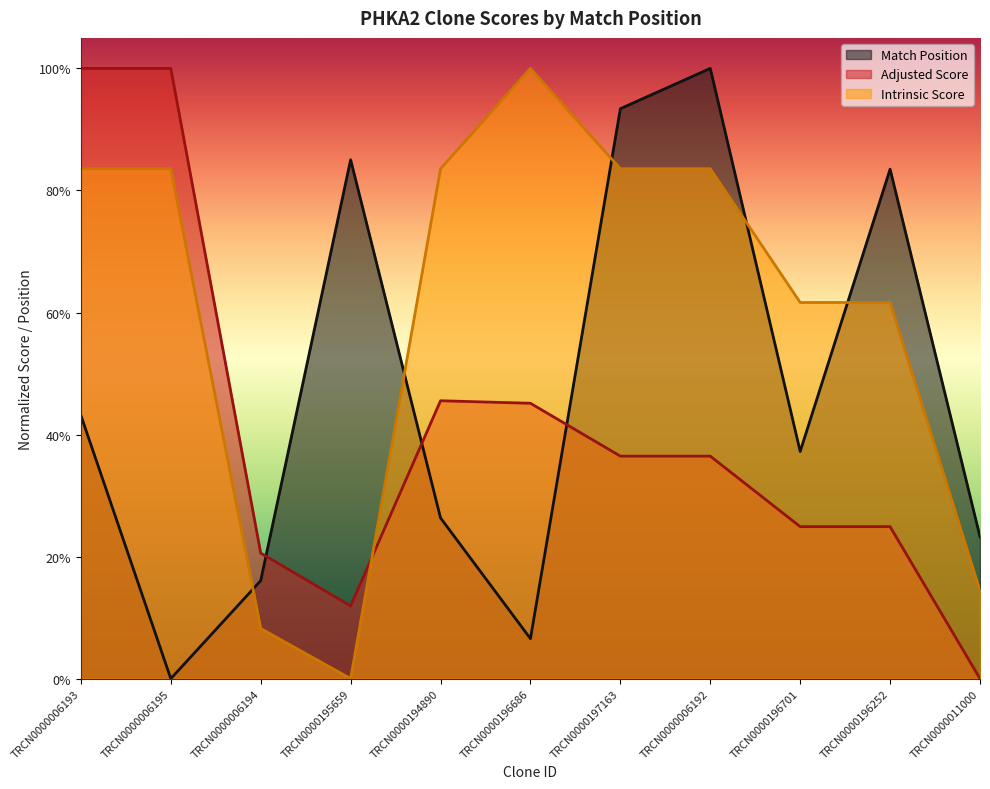

Where is the first local maximum for Intrinsic Score?

TRCN0000196686